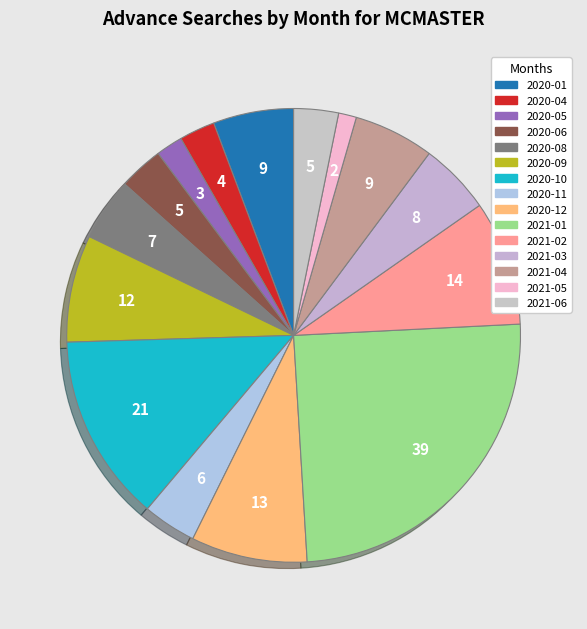

How many segments does this pie chart have?

15